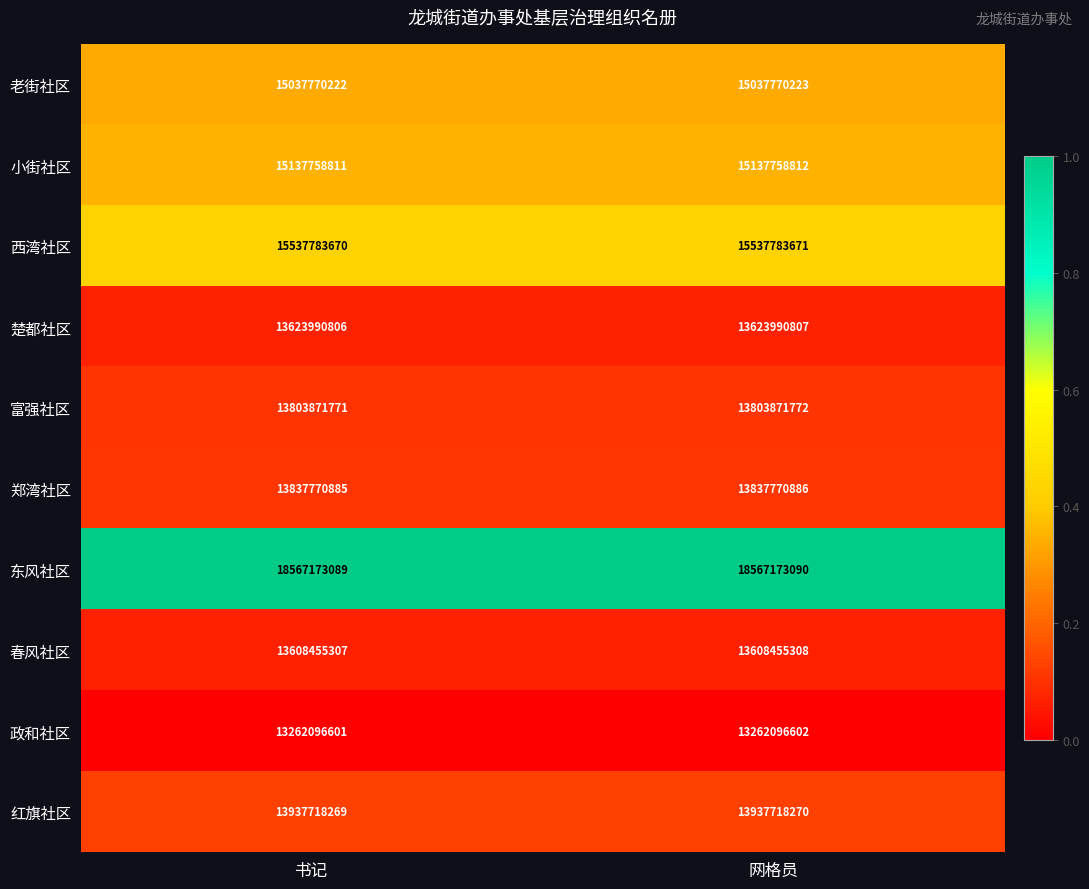

True or false: 富强社区 has a value of 13803871772 at 网格员.

True